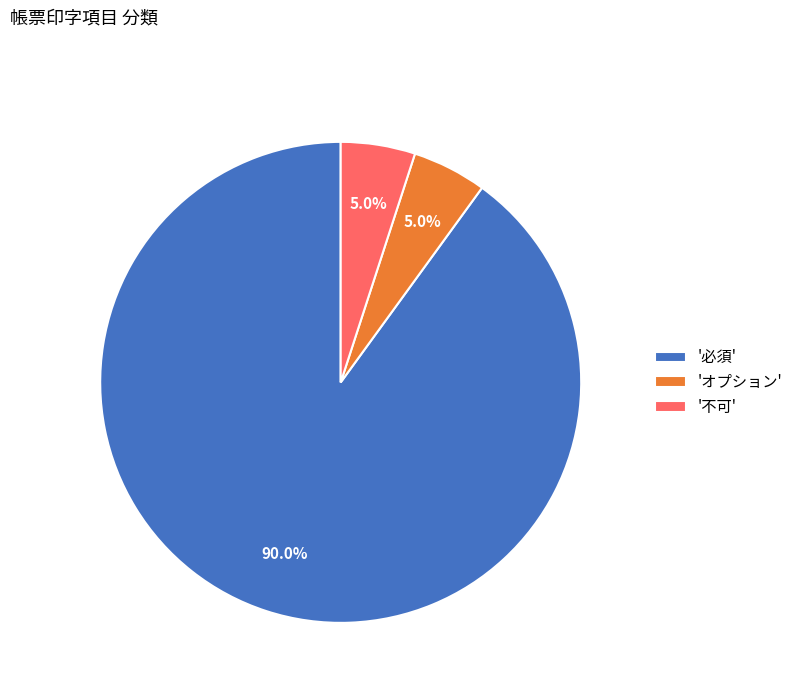

How many segments does this pie chart have?

3